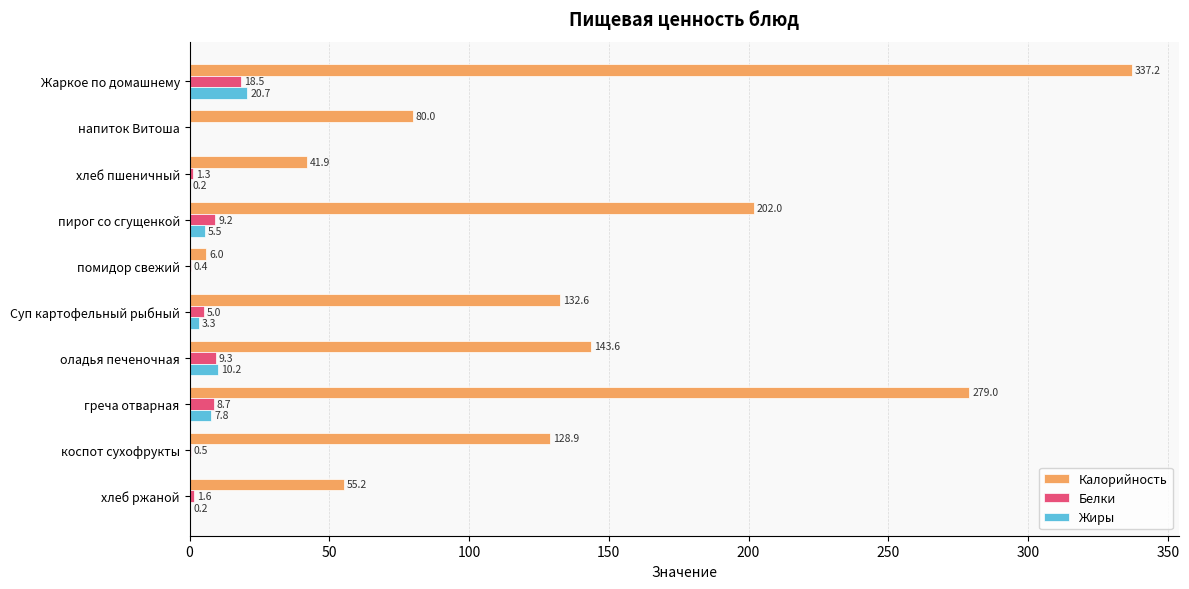

What is the maximum value shown in the chart?

337.2